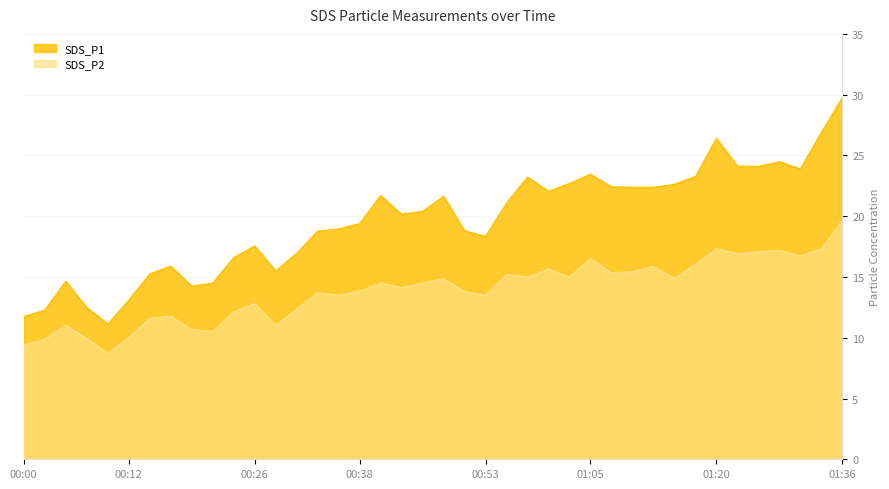

What is the minimum value shown in the chart?

8.7